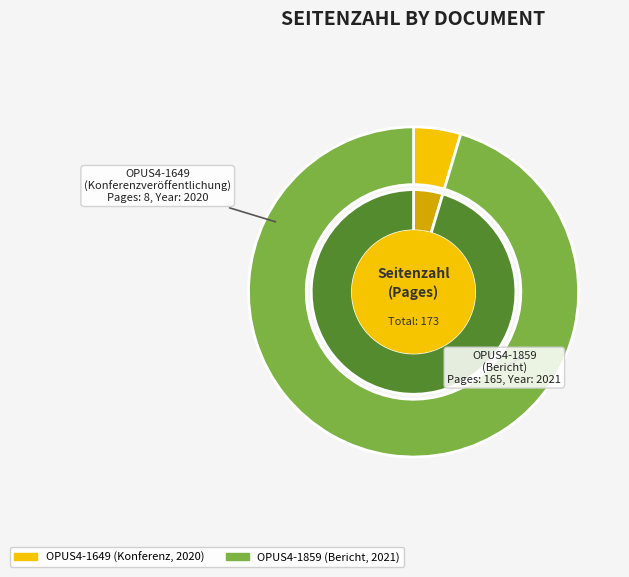

Between OPUS4-1859 and OPUS4-1649, which is larger?

OPUS4-1859